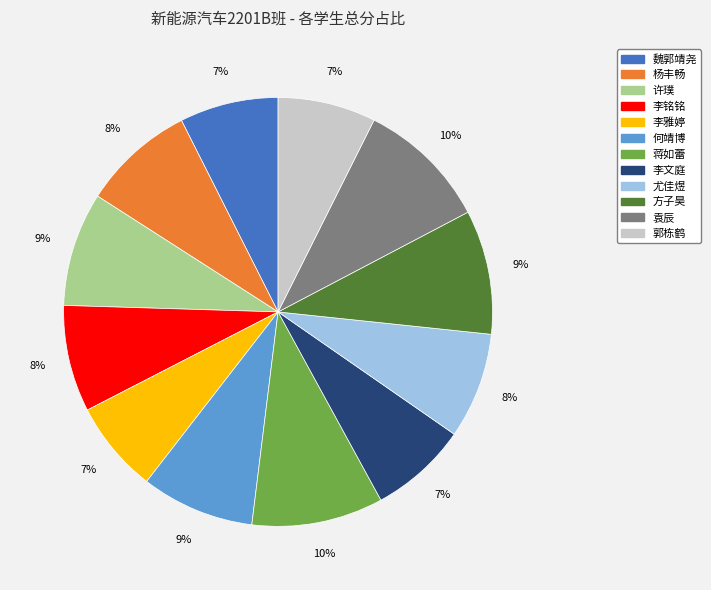

Do 魏郭靖尧 and 袁辰 together represent more than half of the pie?

No